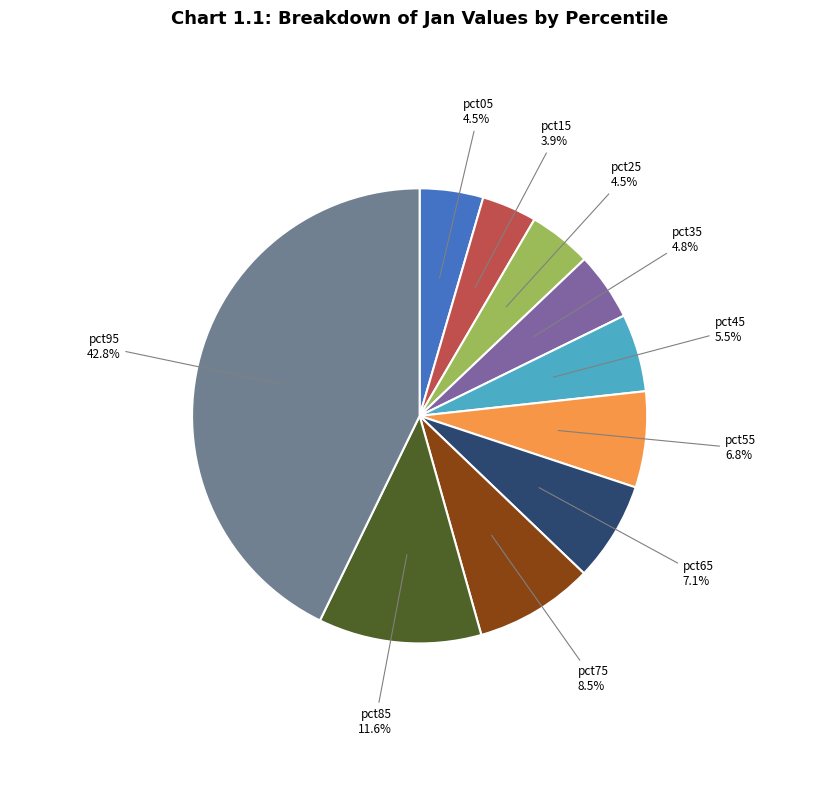

Is pct85 the majority of the pie?

No